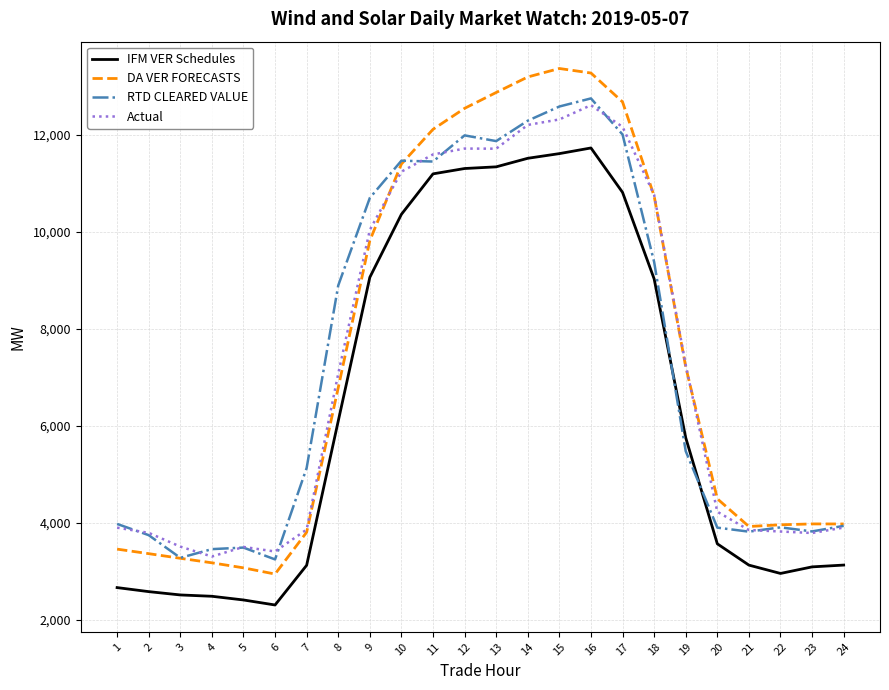

True or false: Actual and IFM VER Schedules intersect in this chart.

False